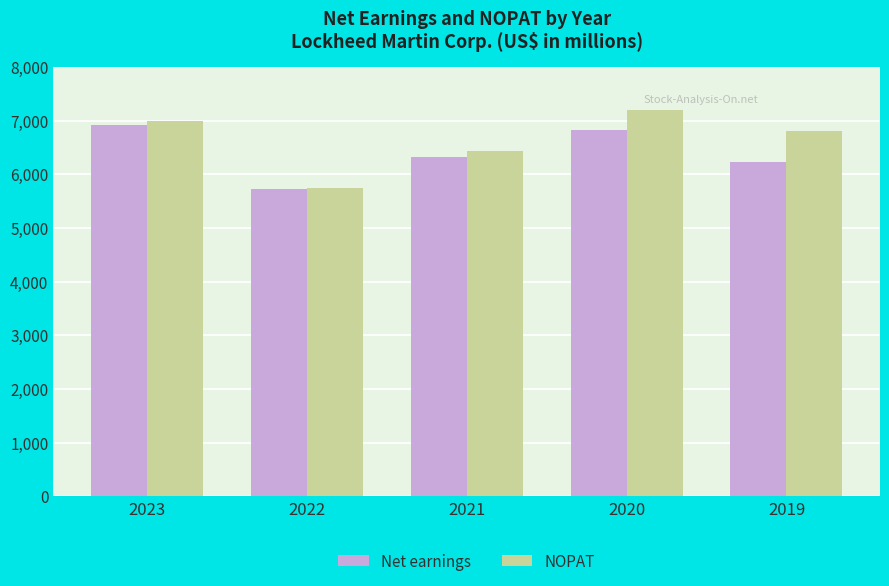

What is the total value across all series at 2020?

14035